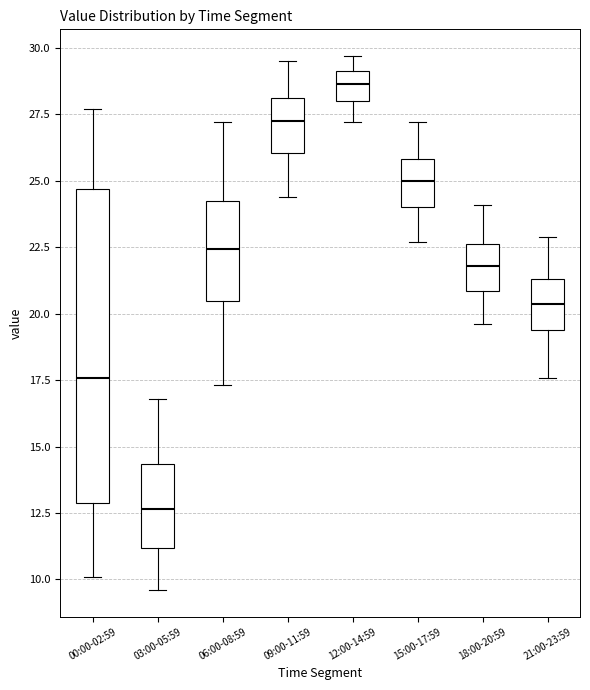

Reading left to right, transcribe this box plot: for each box, give where its median line is, the range the box spans, and where its two whiskers end, as read against the y-axis. The values are not printed on the chart, so give them approximately, as read against the axis.

00:00-02:59: median 17.5, box 13.0 to 24.5, whiskers 10.0 to 27.5
03:00-05:59: median 12.5, box 11.0 to 14.5, whiskers 9.5 to 17.0
06:00-08:59: median 22.5, box 20.5 to 24.0, whiskers 17.5 to 27.0
09:00-11:59: median 27.5, box 26.0 to 28.0, whiskers 24.5 to 29.5
12:00-14:59: median 28.5, box 28.0 to 29.0, whiskers 27.0 to 29.5
15:00-17:59: median 25.0, box 24.0 to 26.0, whiskers 22.5 to 27.0
18:00-20:59: median 22.0, box 21.0 to 22.5, whiskers 19.5 to 24.0
21:00-23:59: median 20.5, box 19.5 to 21.5, whiskers 17.5 to 23.0